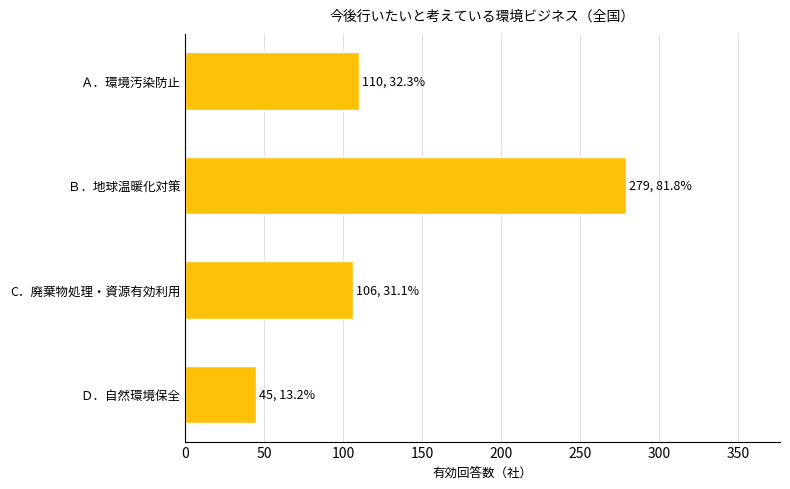

Reading top to bottom, what are all the values shown in this chart?

Ａ．環境汚染防止=110	Ｂ．地球温暖化対策=279	C．廃棄物処理・資源有効利用=106	Ｄ．自然環境保全=45